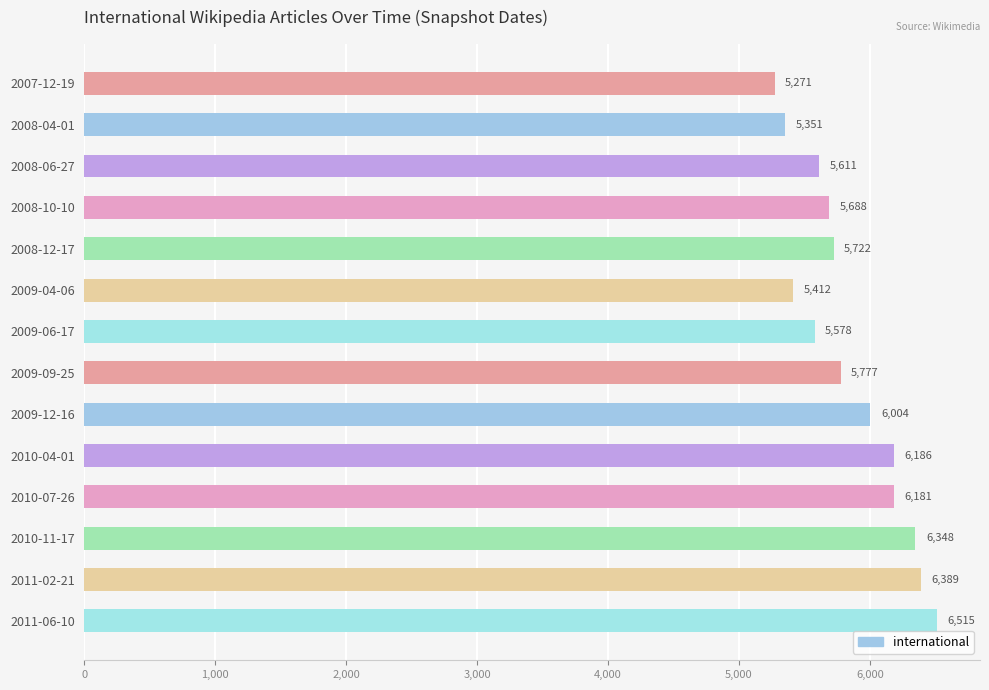

What is the change in value from 2007-12-19 to 2010-11-17?

+1077